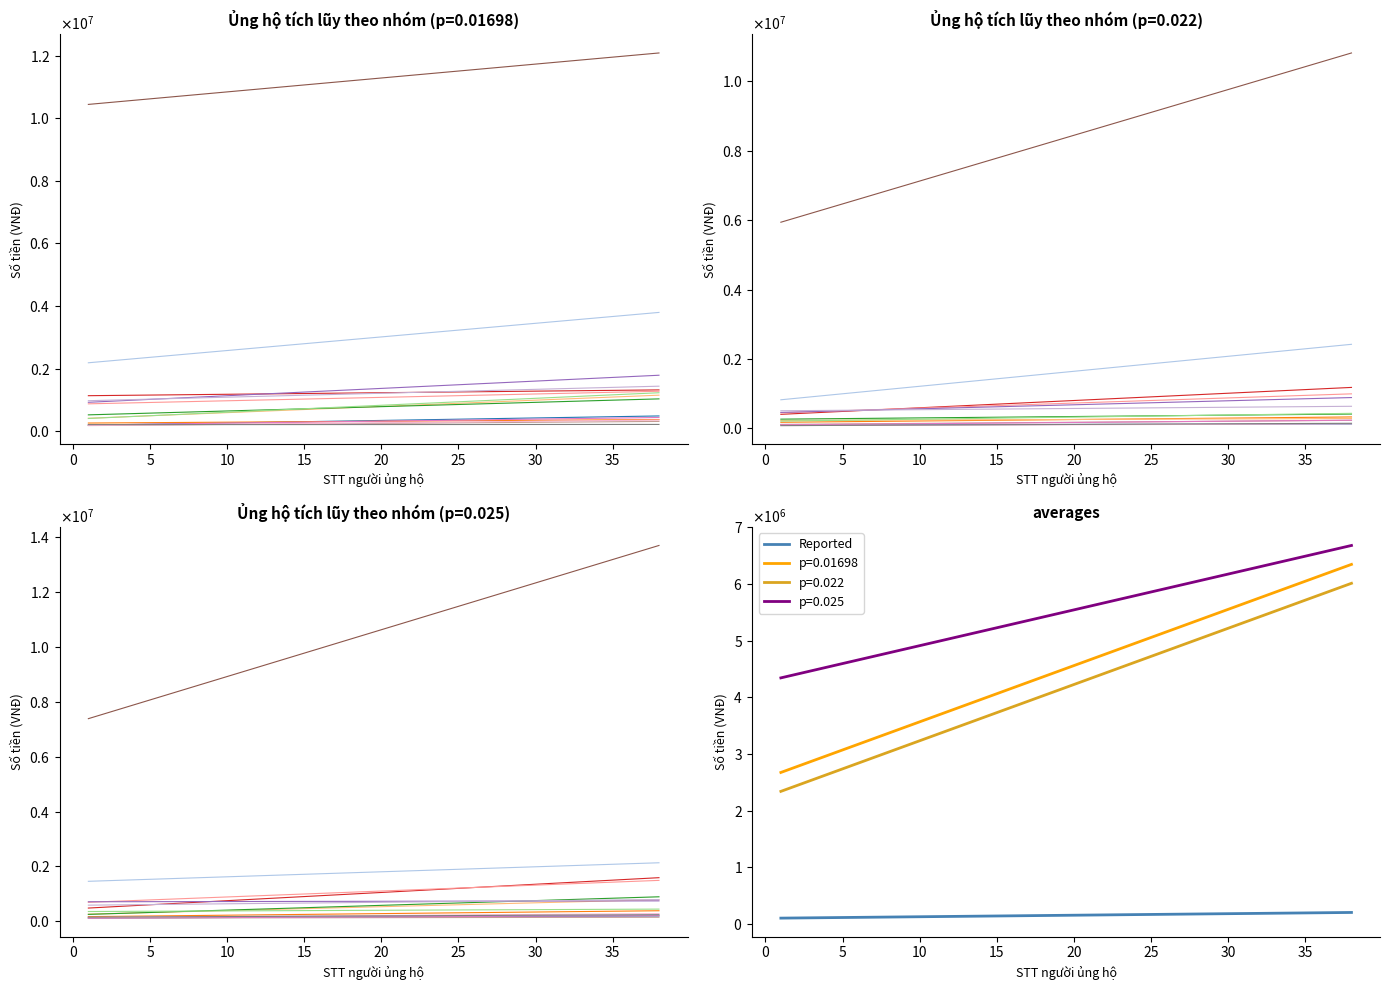

What is the smallest value displayed?

100000